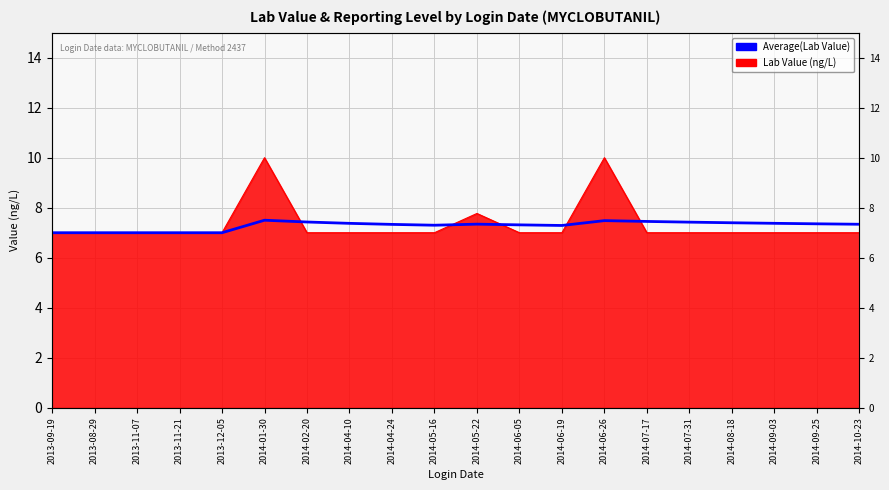

The chart shows a value of 7.3 at 2014-10-23. True or false?

True